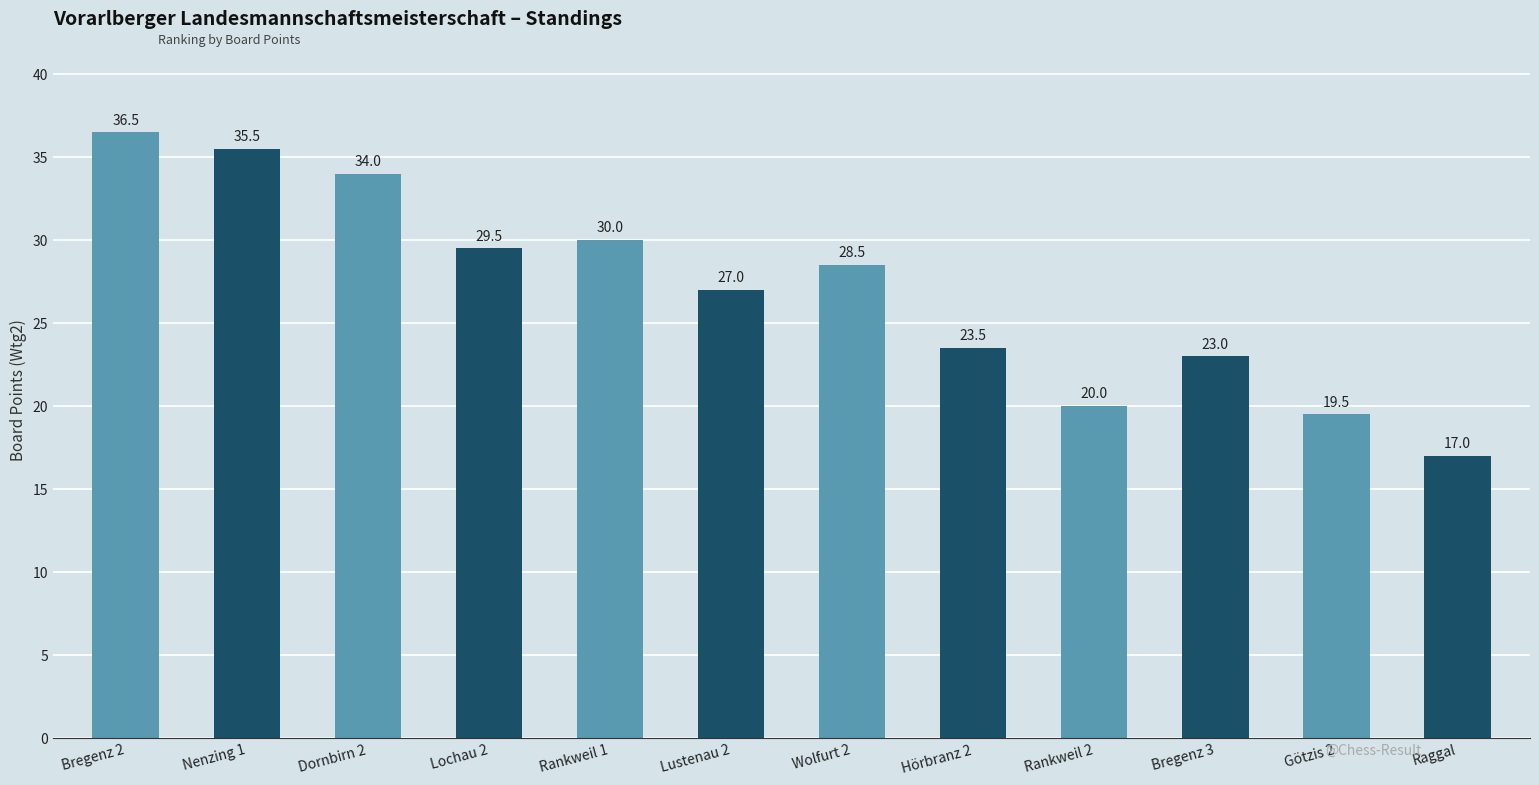

What is the label of the 10th bar from the right?

Dornbirn 2